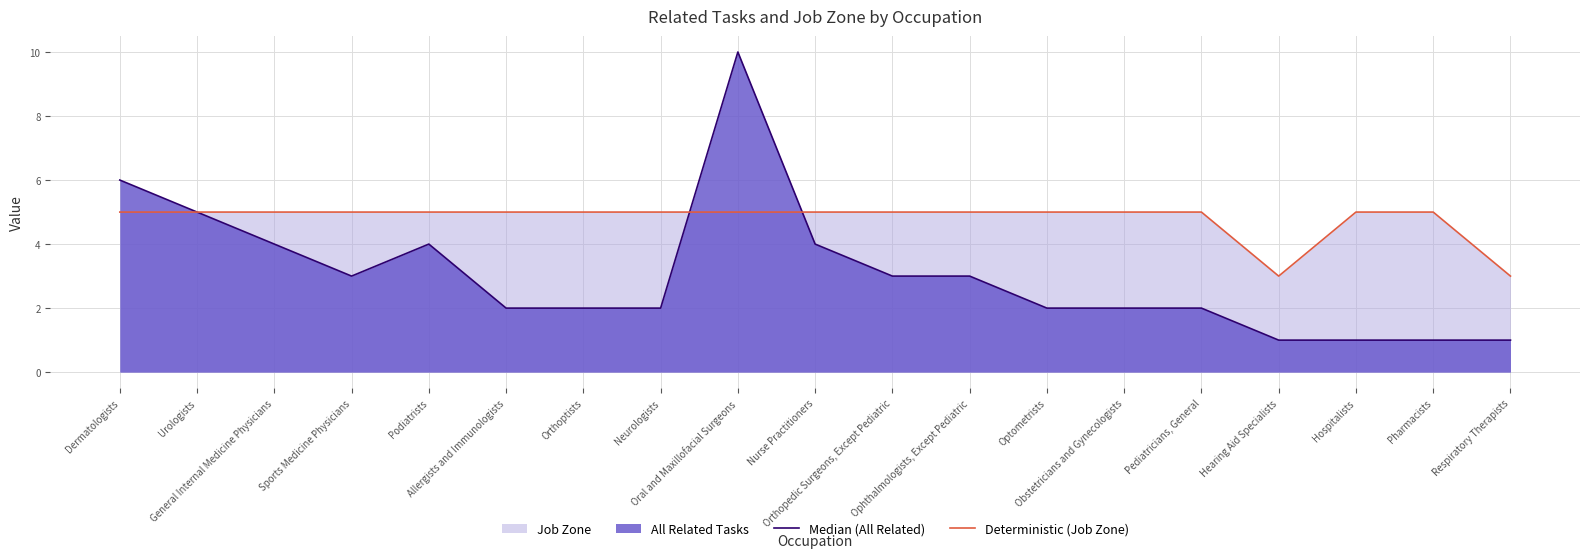

What is the maximum value shown in the chart?

10